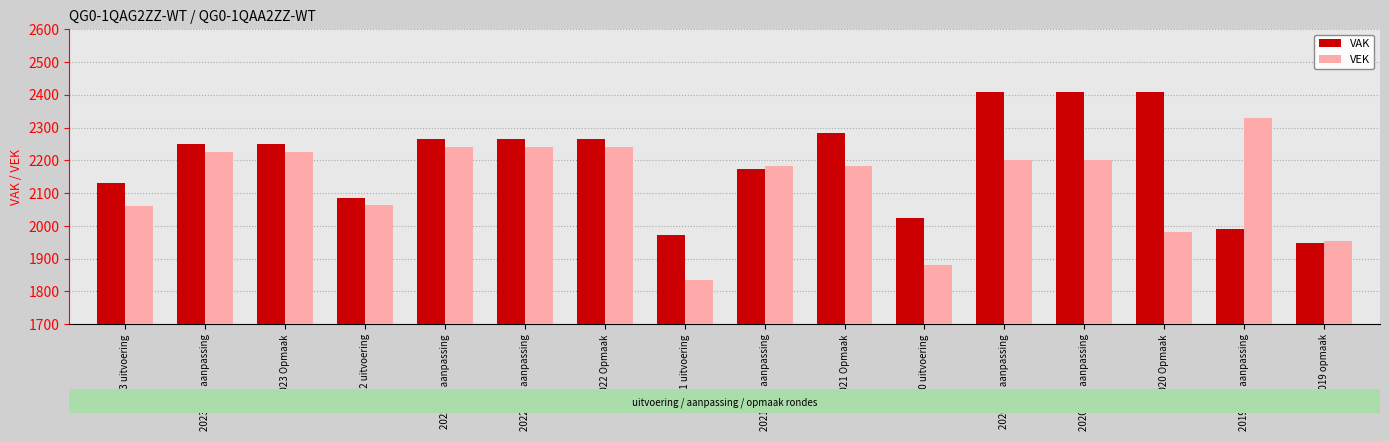

Does the chart contain any negative values?

No